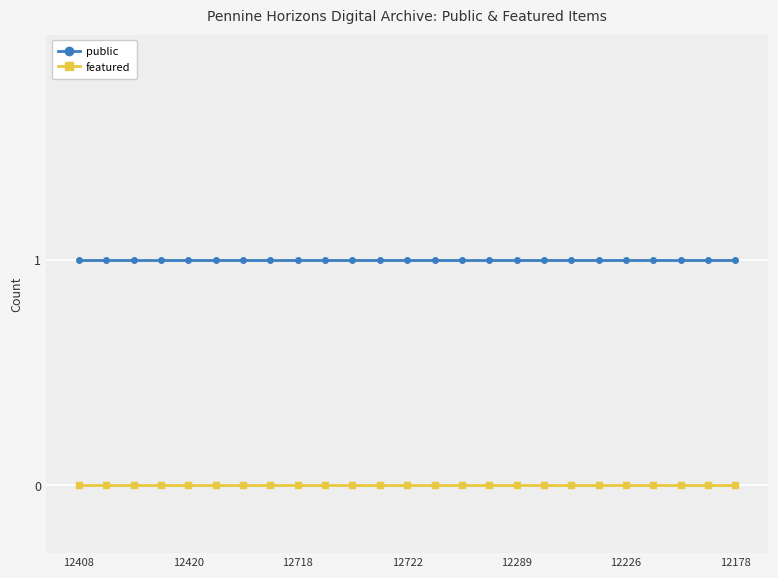

List the series in order of their overall mean, lowest first.

featured, public